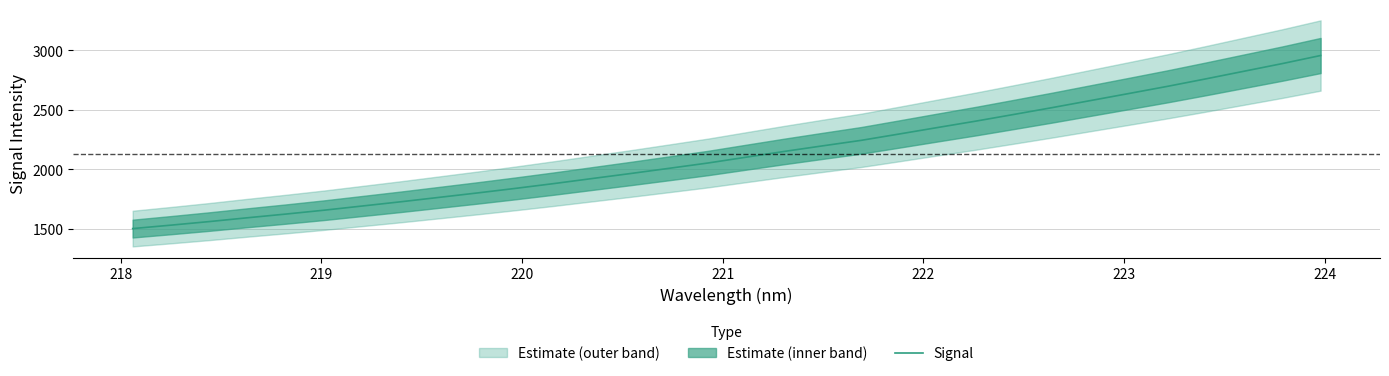

Is it true that the value at 222 is 2747.1?

False